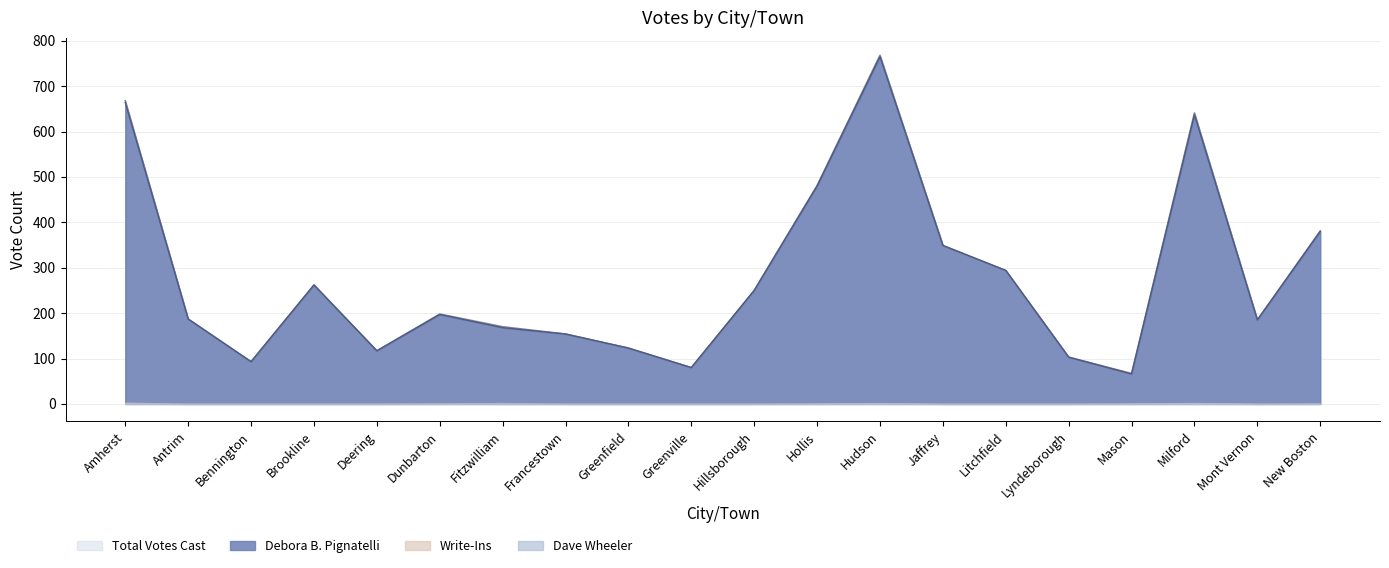

True or false: Total Votes Cast has a value of 381 at New Boston.

True